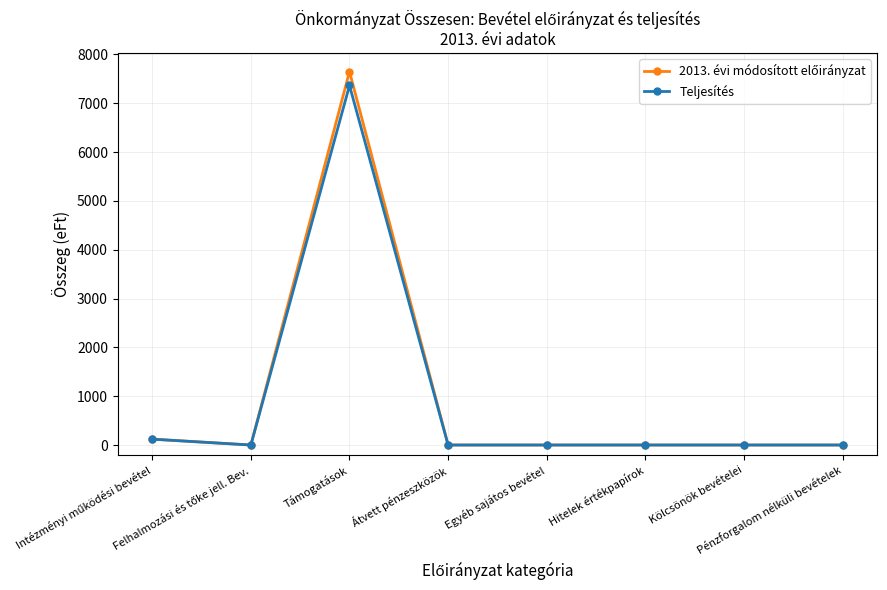

At Felhalmozási és tőke jell. Bev., list the series in order from smallest to largest.

2013. évi módosított előirányzat, Teljesítés